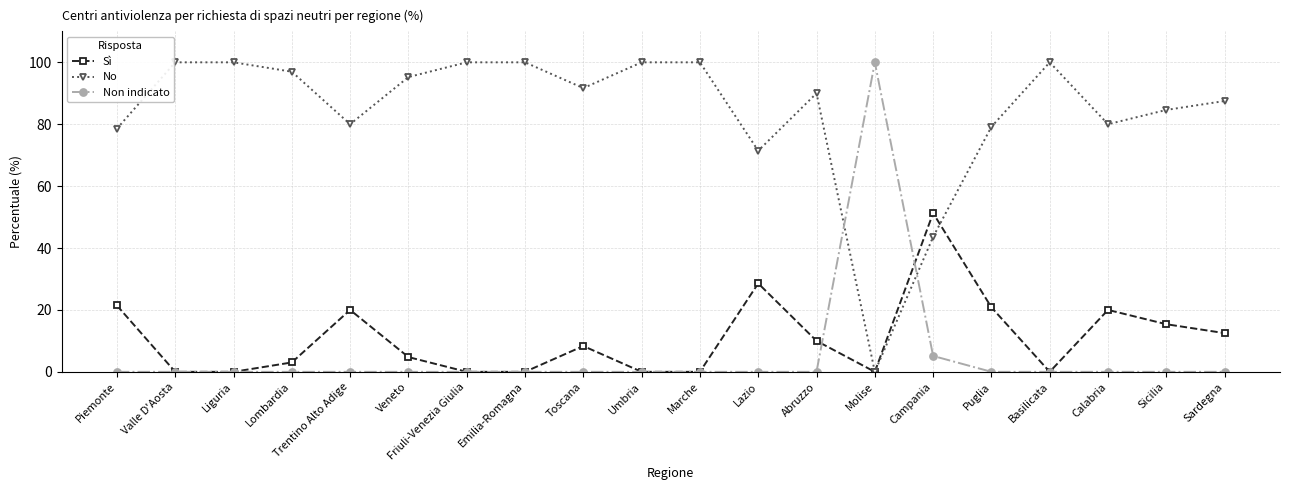

True or false: Non indicato and Sì intersect in this chart.

True